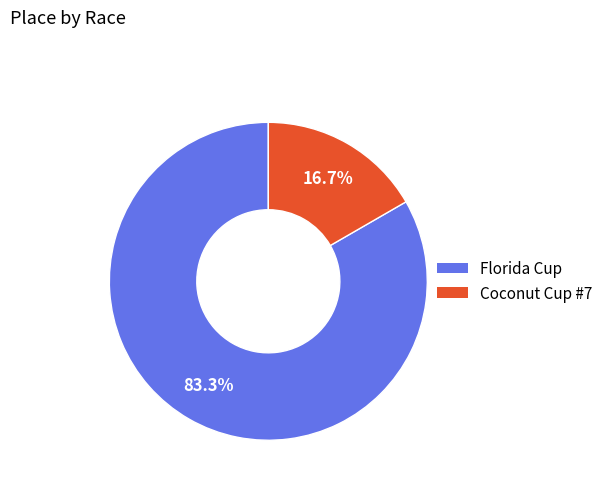

Is it true that Florida Cup is 73% of the pie?

False